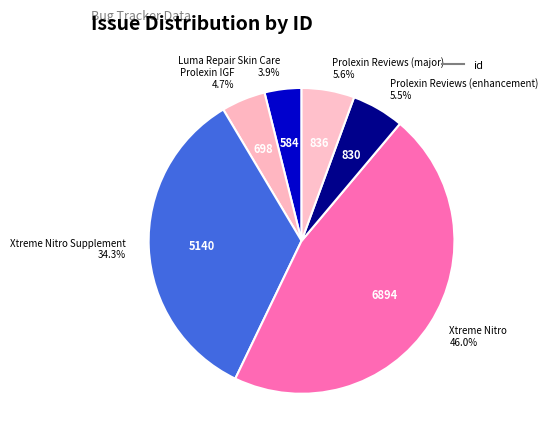

Which category has the smallest portion of the pie?

Luma Repair Skin Care